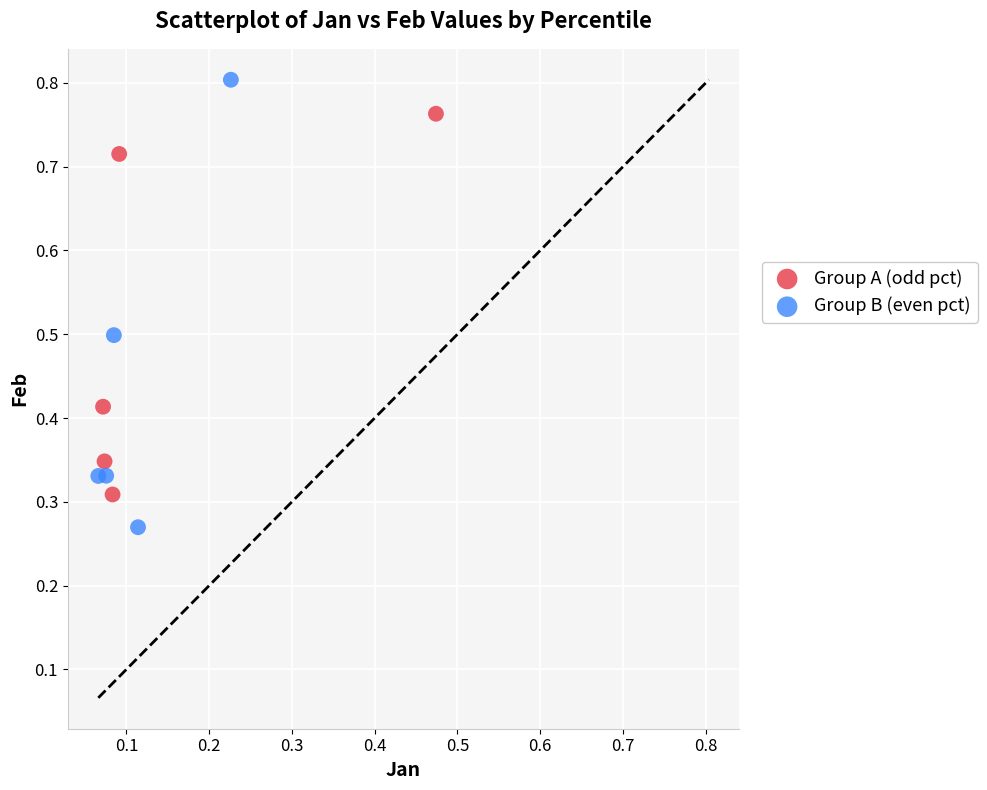

Which series reaches the maximum Y coordinate?

Group B (even pct)